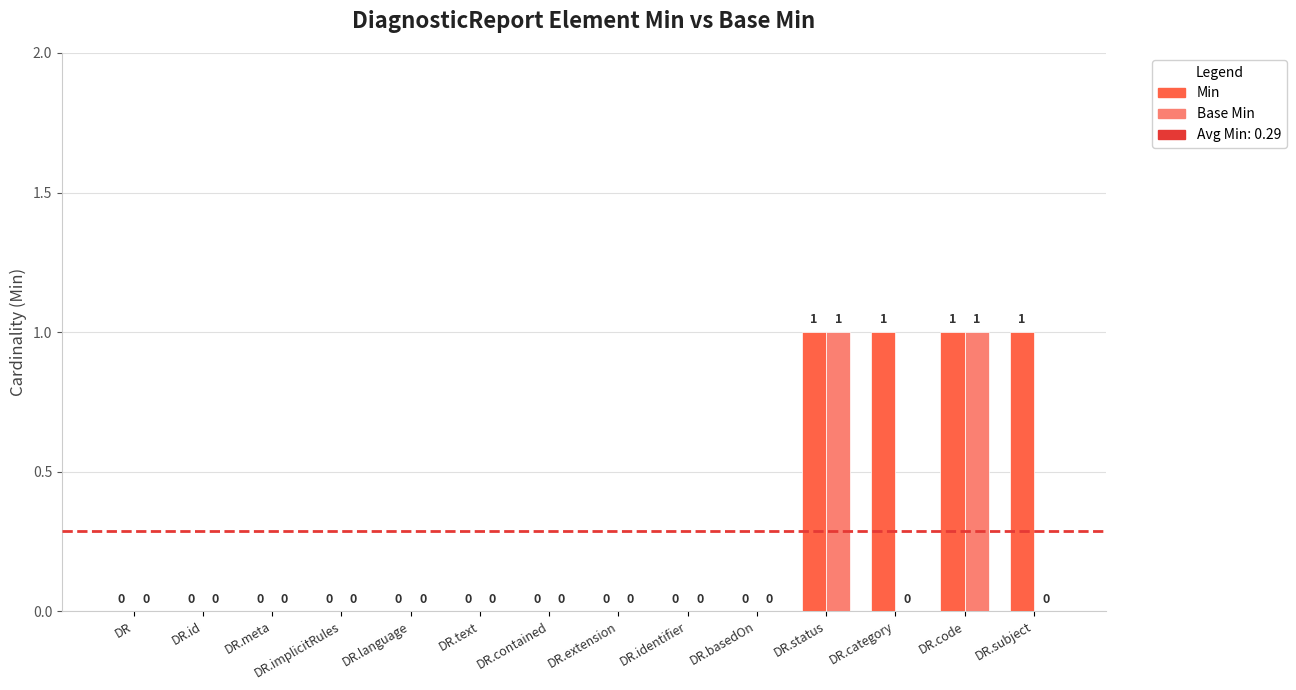

How many groups of bars are there?

14